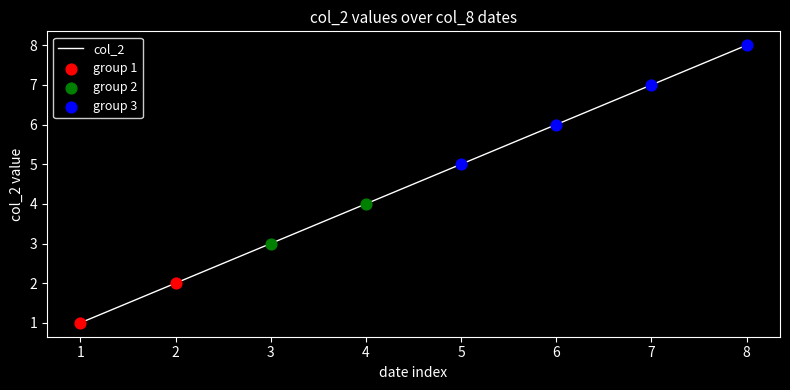

What is the ratio of the value at 4 to the value at 2?

2.0